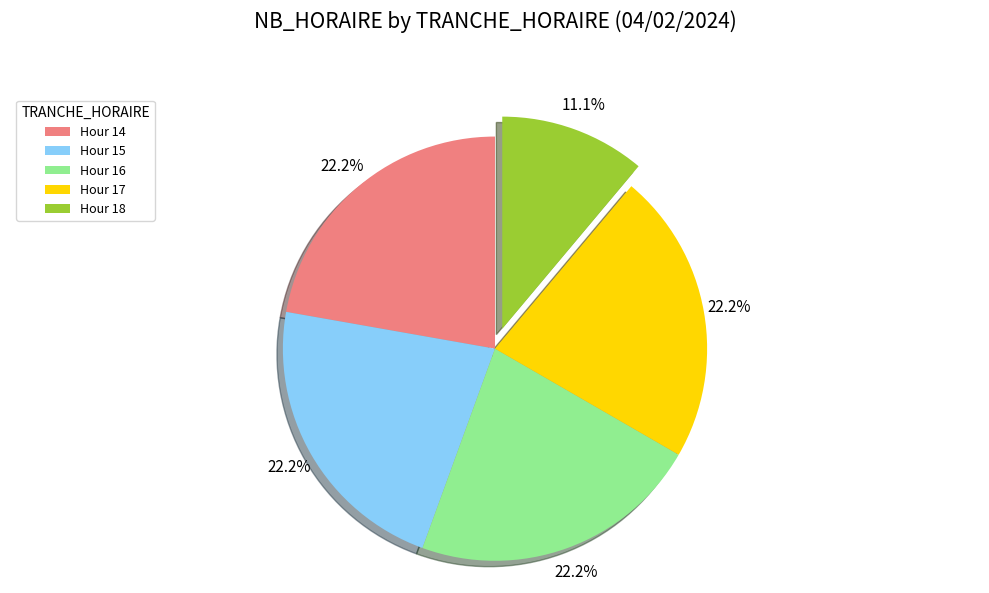

Do Hour 14 and Hour 16 together represent more than half of the pie?

No